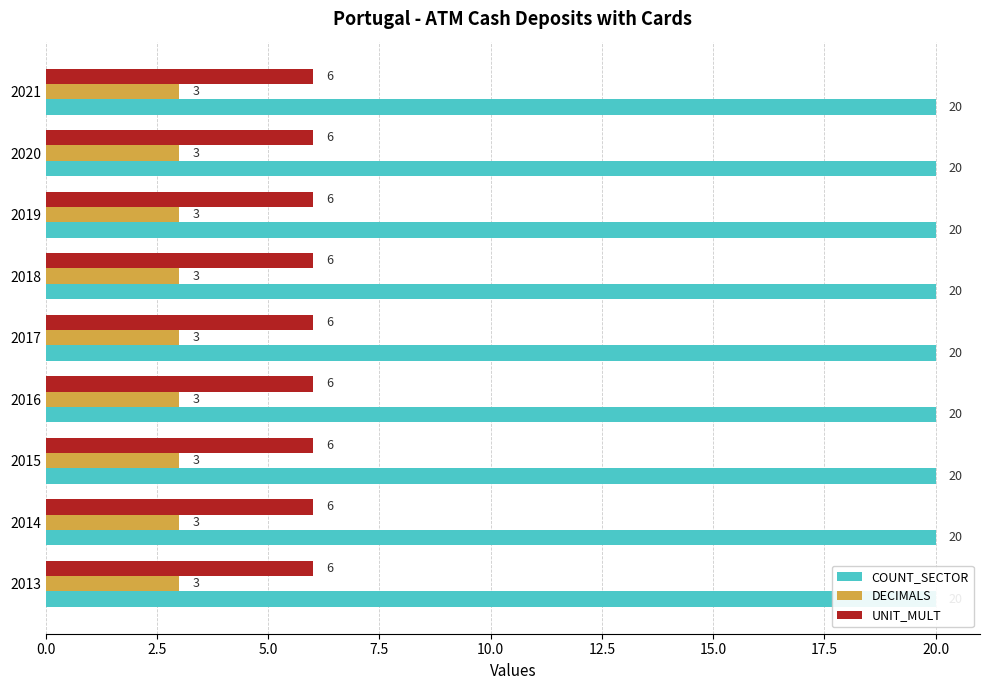

What is the sum of the UNIT_MULT values at 2013 and 2020?

12